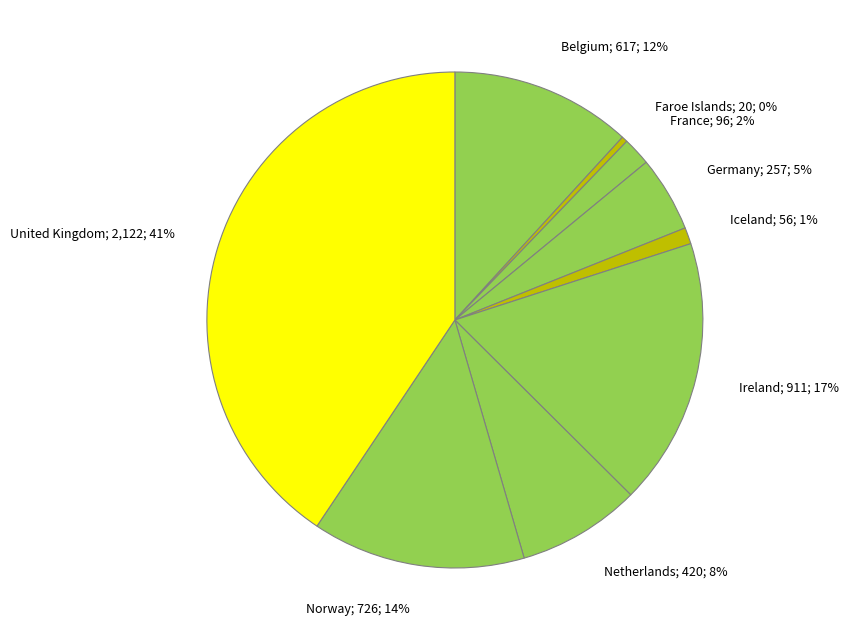

To the nearest percent, what is the combined percentage of Faroe Islands and Netherlands?

8%